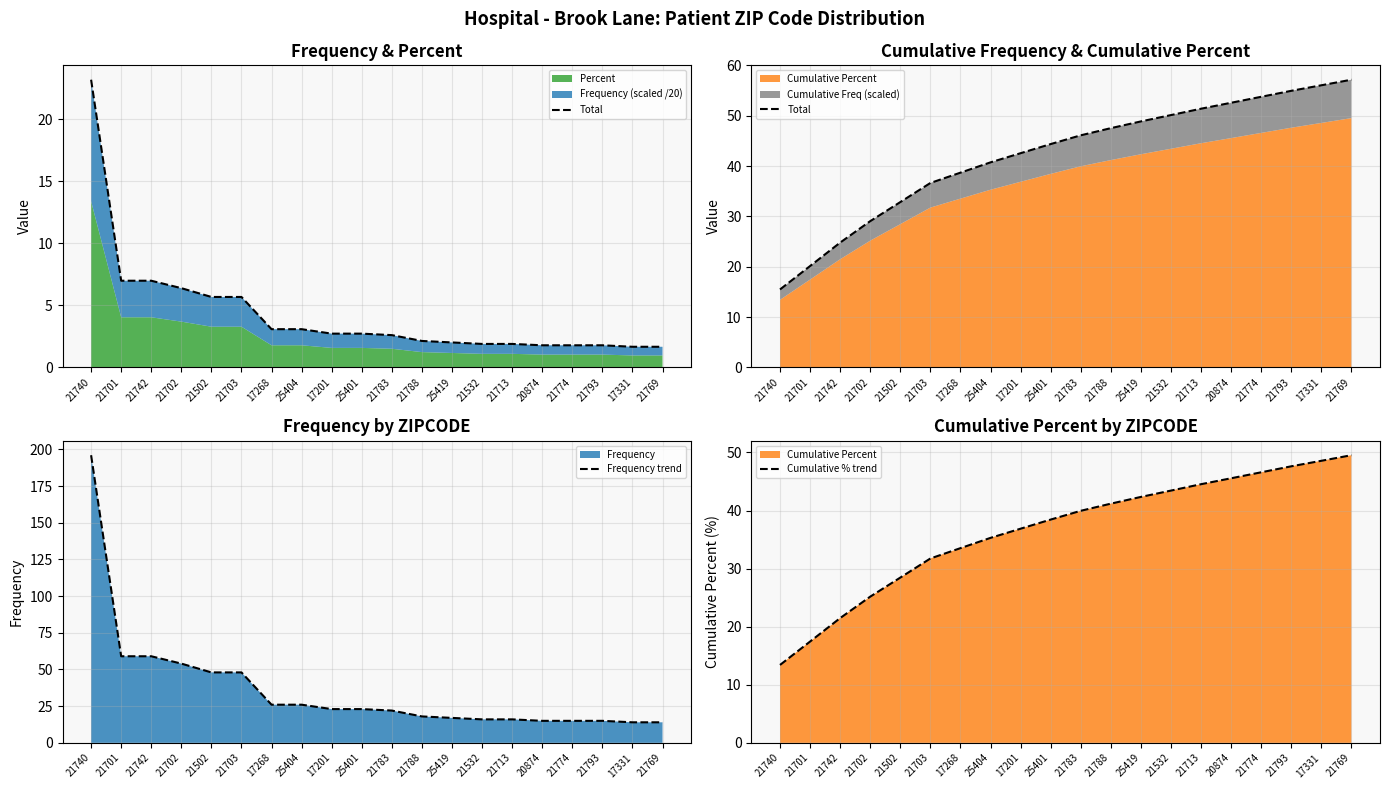

Rank the series at 21702 from highest to lowest value.

Frequency trend, Total, Cumulative % trend